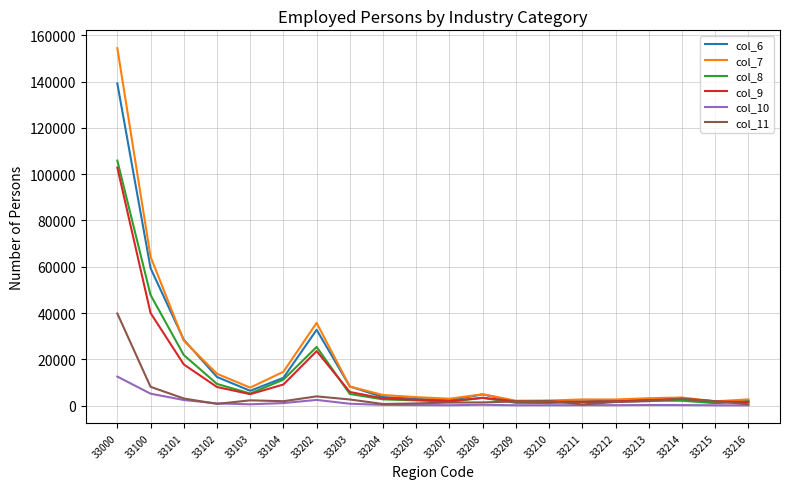

Rank the series by their maximum value, from lowest to highest.

col_10, col_11, col_9, col_8, col_6, col_7